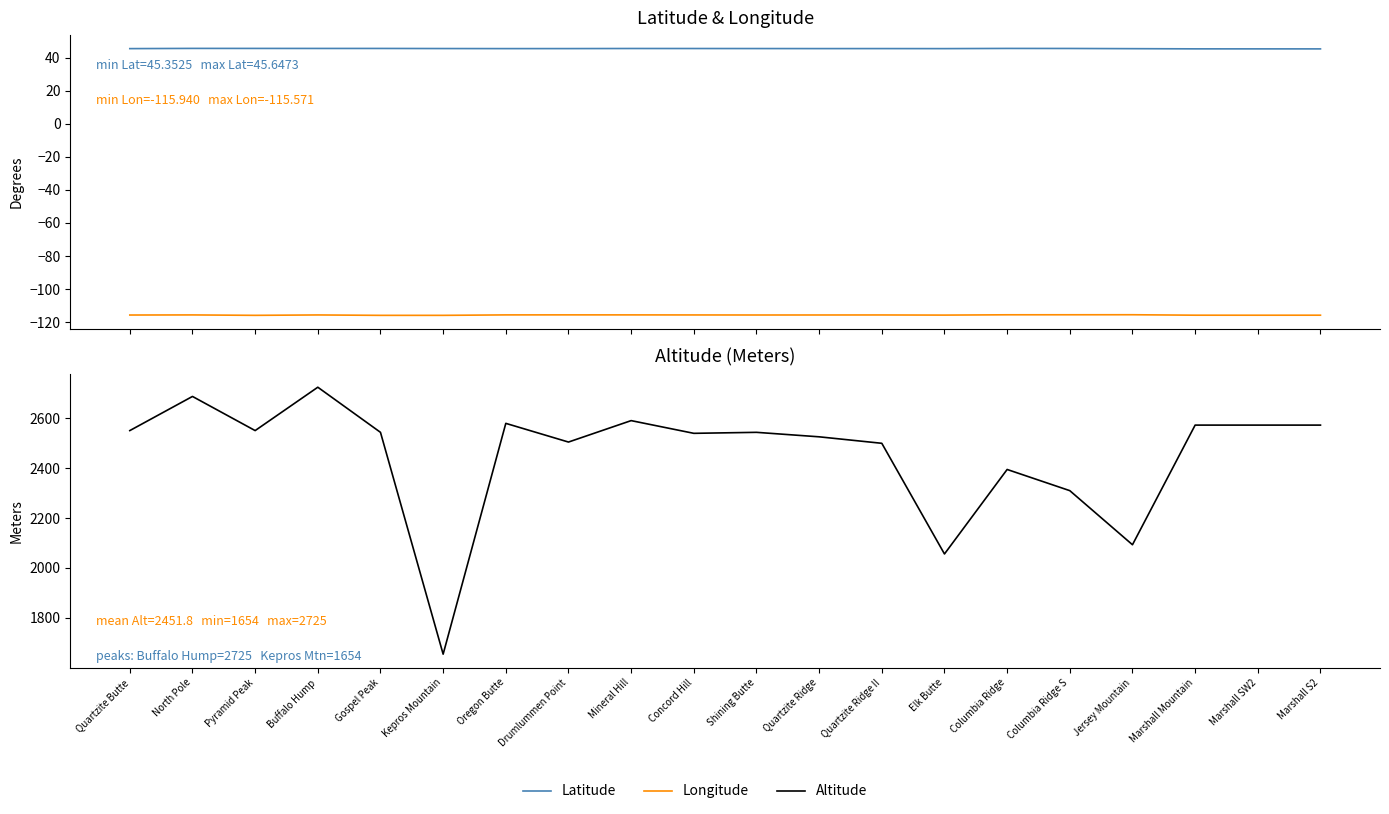

What is the total value across all series at Drumlummen Point?

2434.9